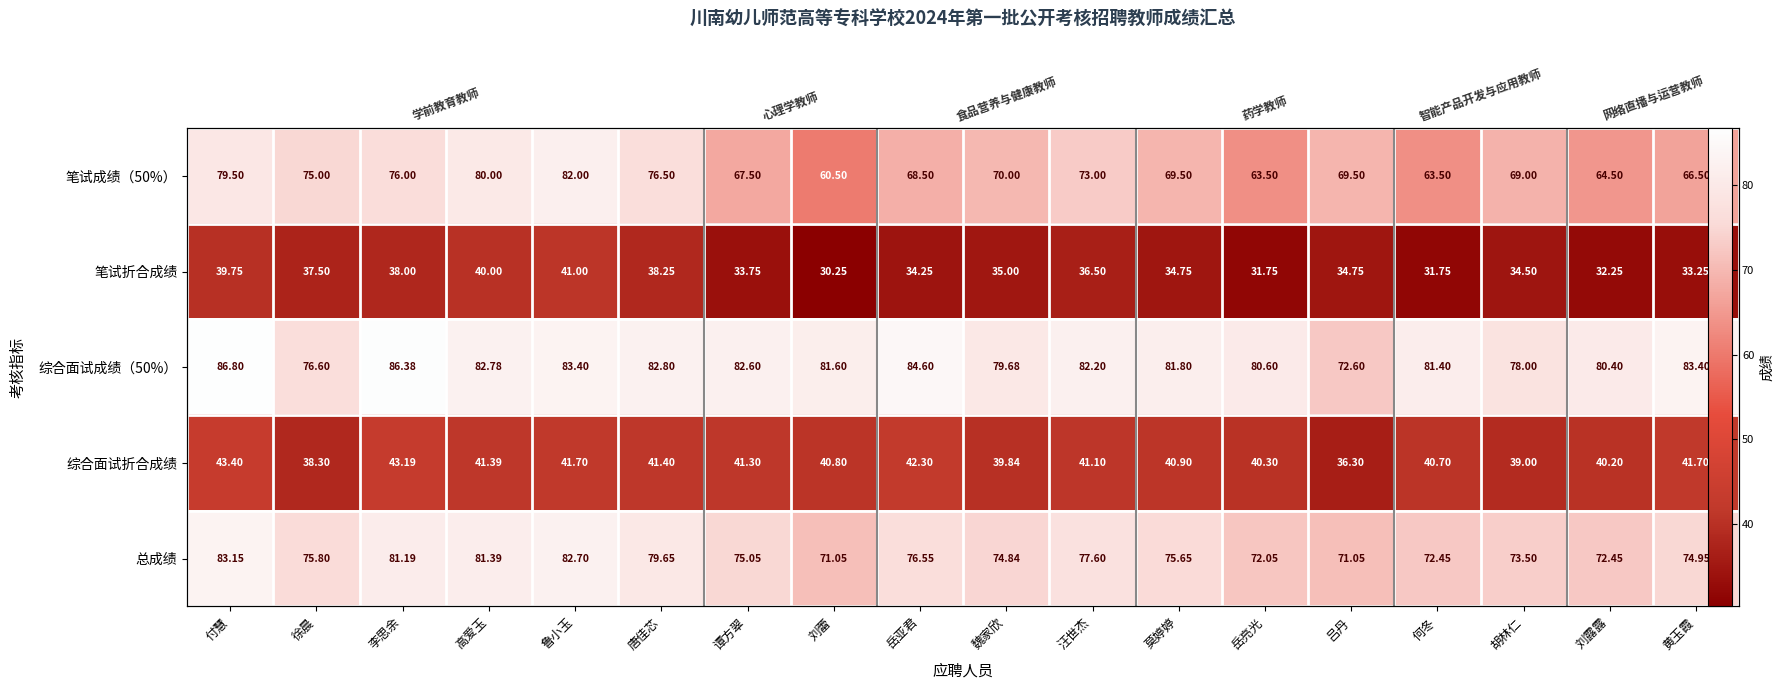

What is the total value across all series at 刘露露?

289.8